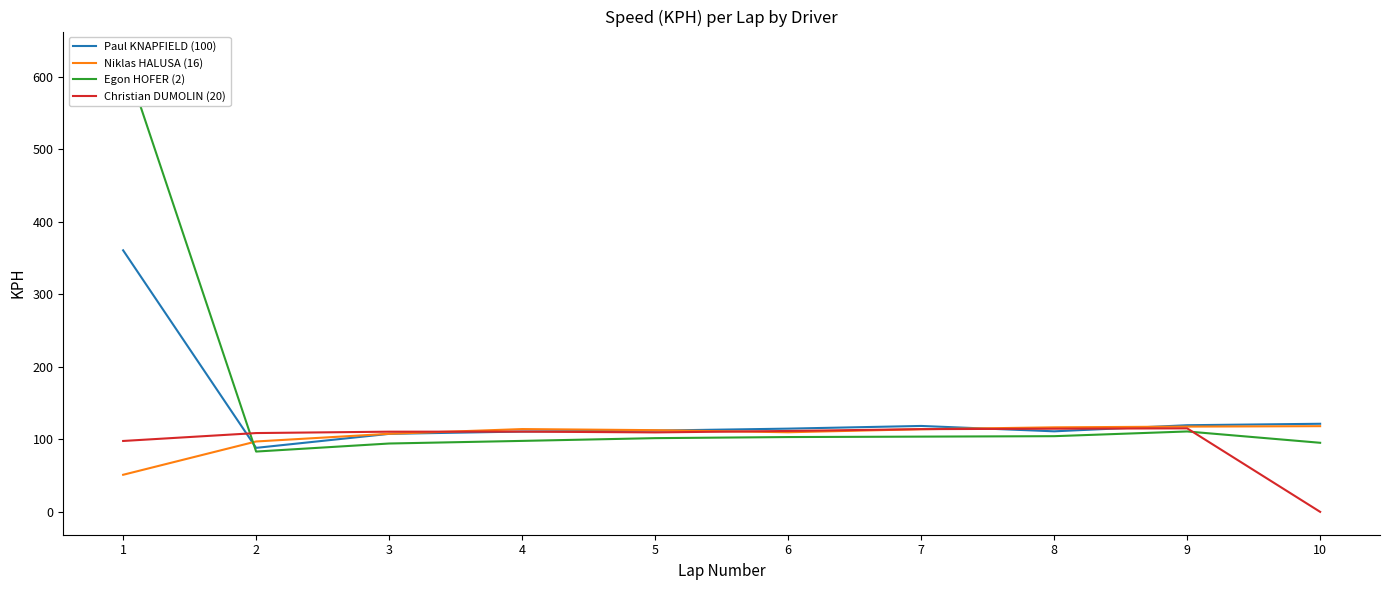

Rank the series by their maximum value, from highest to lowest.

Egon HOFER (2), Paul KNAPFIELD (100), Niklas HALUSA (16), Christian DUMOLIN (20)